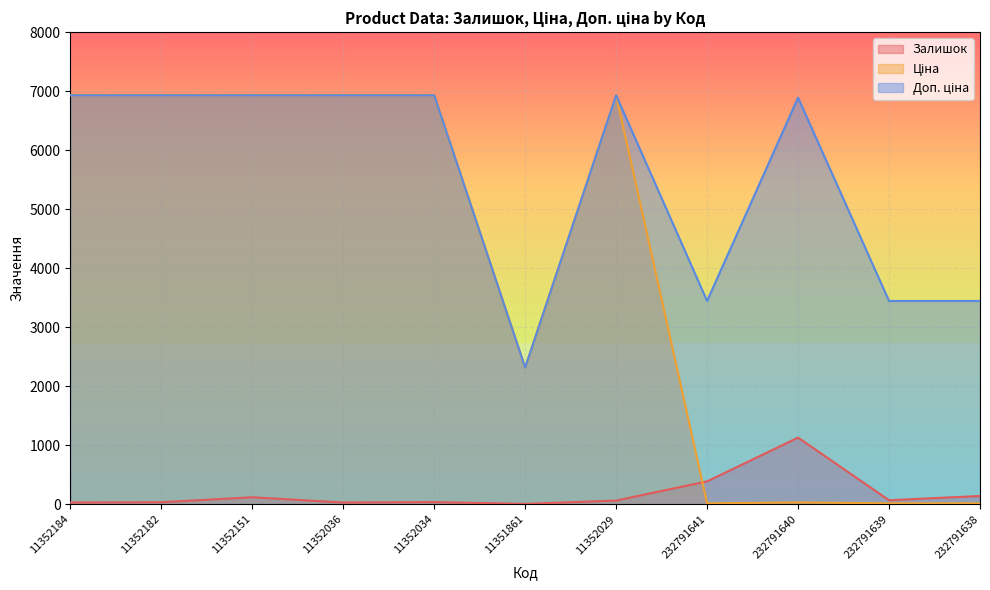

Which series has the largest range (max minus min)?

Ціна